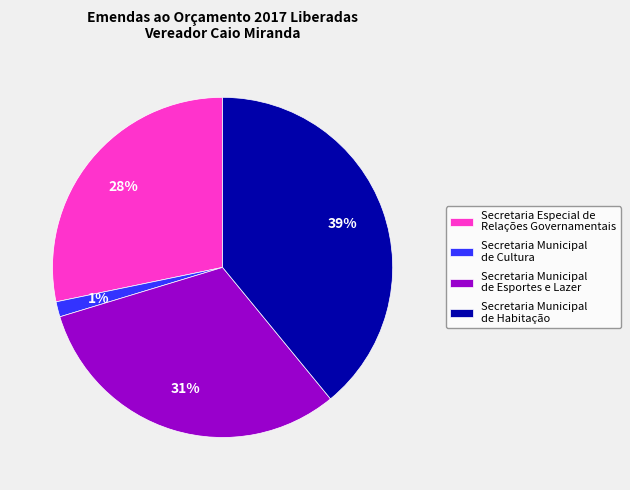

To the nearest percent, what portion does Secretaria Municipal de Habitação represent?

39%